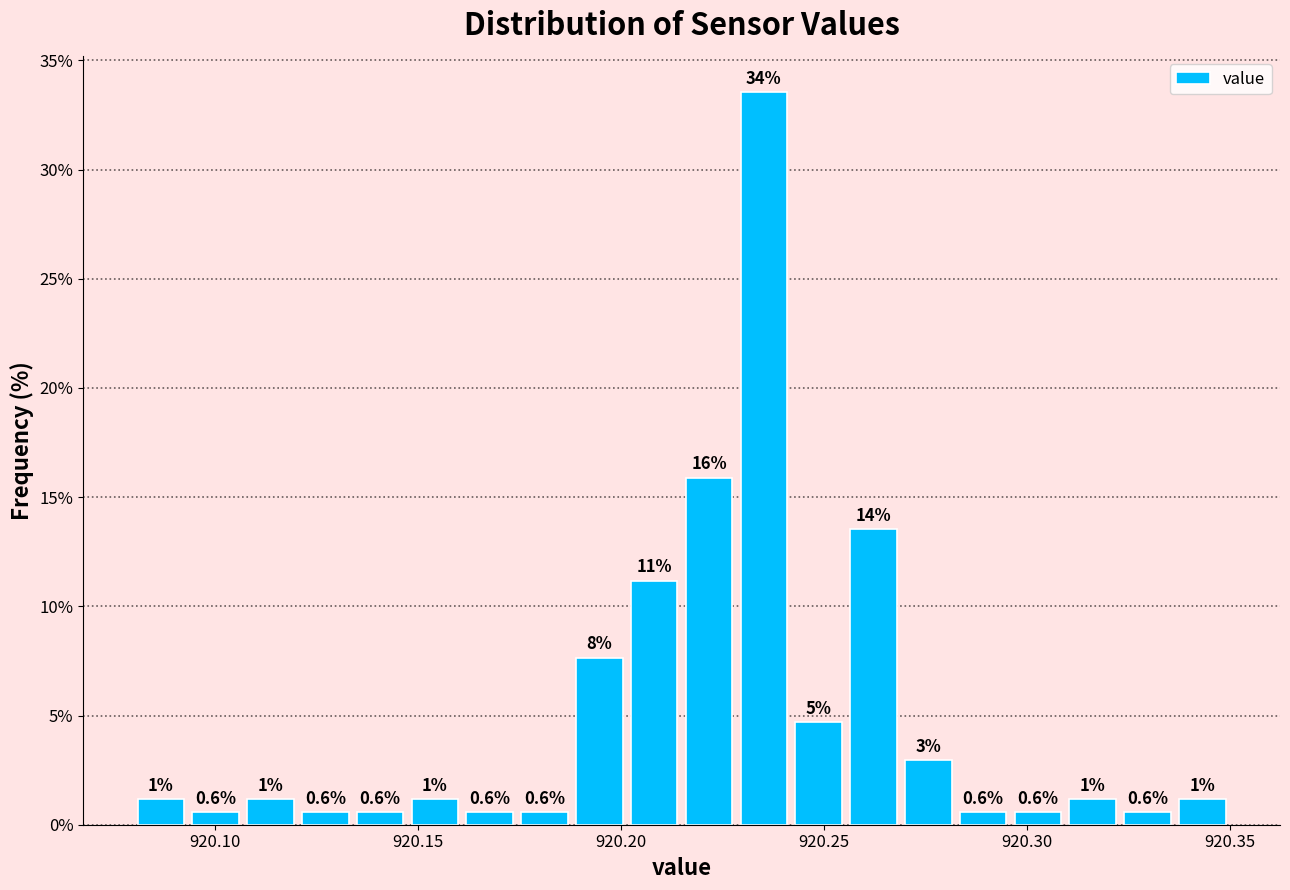

Around what value on the x-axis is the tallest bar? Give the approximate position of its centre, as read against the axis.

920.235